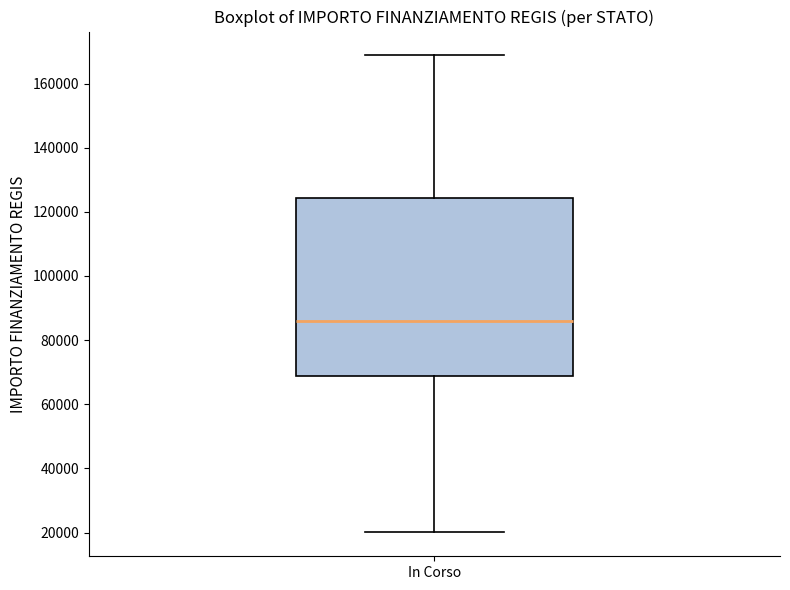

Where does the upper whisker of the box for In Corso end on the y-axis? The values are not printed on the chart, so give them approximately, as read against the axis.

168000